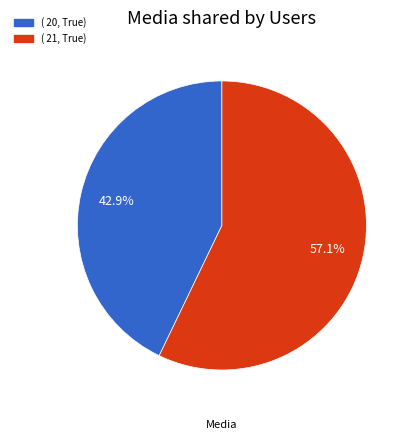

Does any single category account for the majority?

Yes